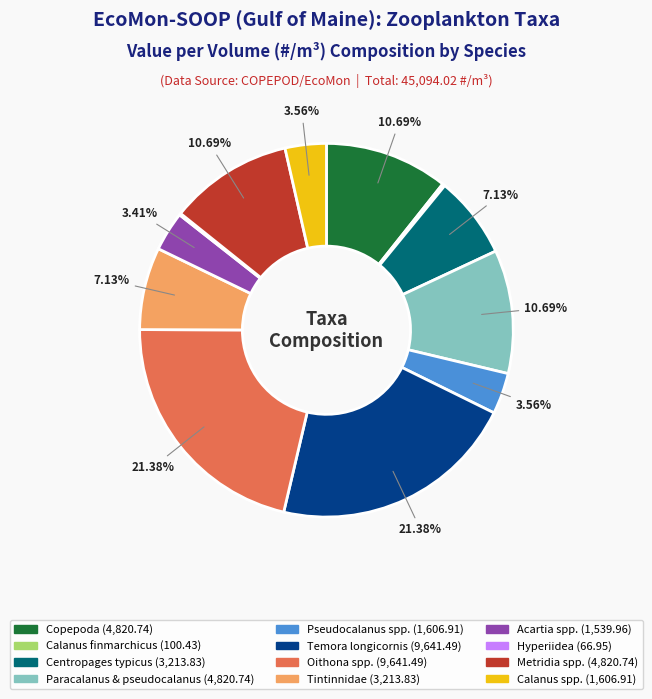

What percentage is NOT represented by Oithona spp.?

78.6%